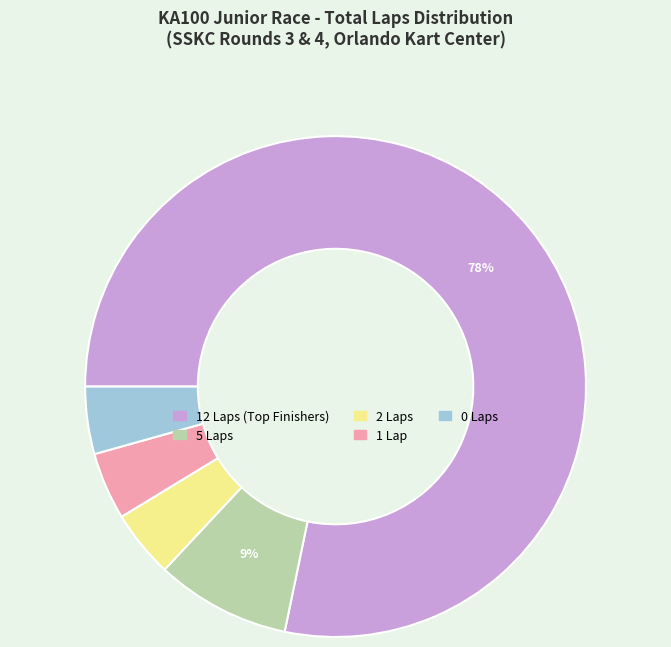

How many segments does this pie chart have?

5